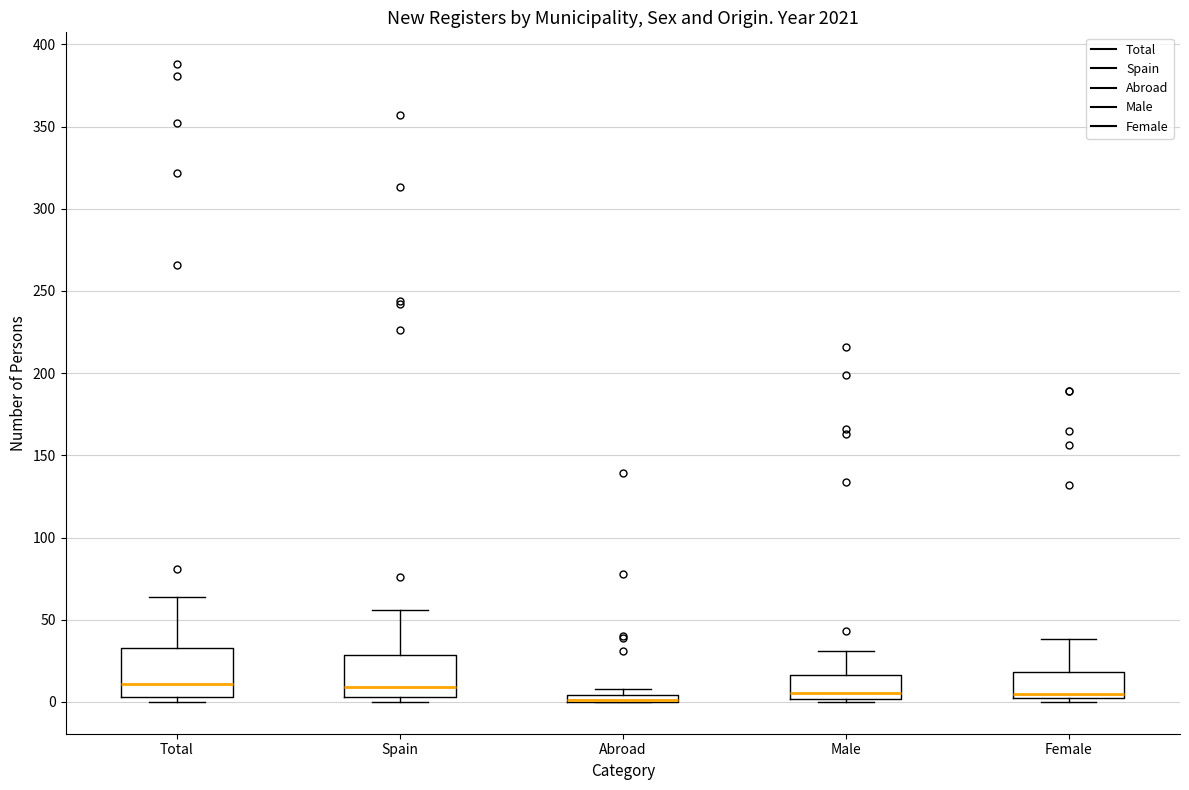

Where is the lower edge of the box for Total on the y-axis? The values are not printed on the chart, so give them approximately, as read against the axis.

5